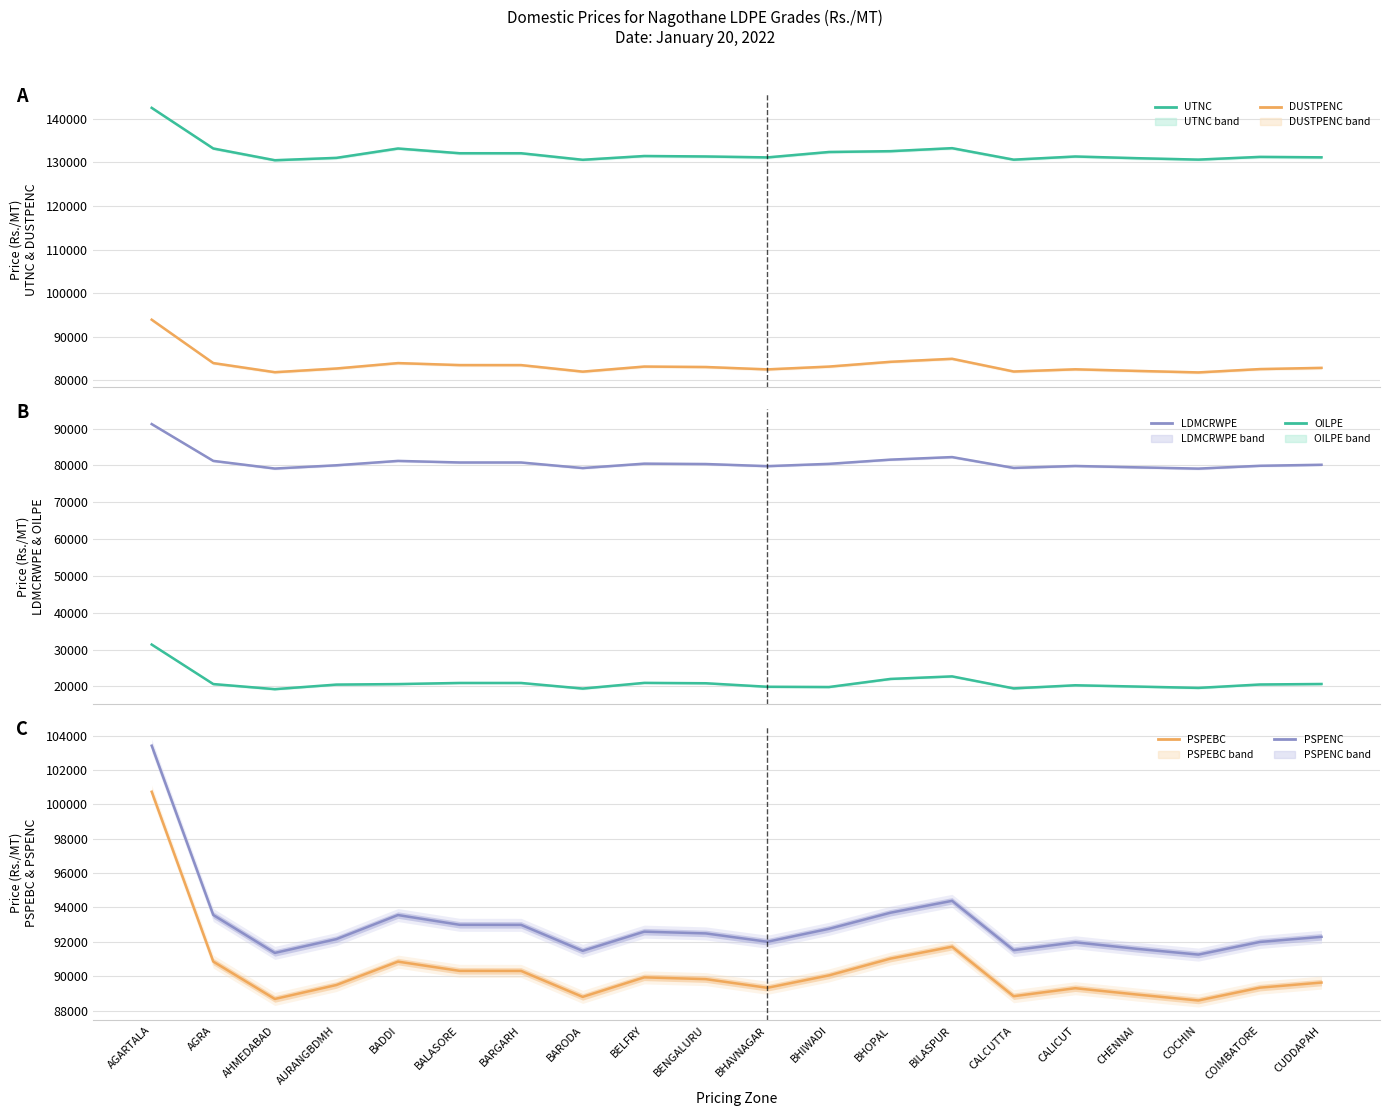

What value does the LDMCRWPE series have at CALICUT, to the nearest 50?

79850